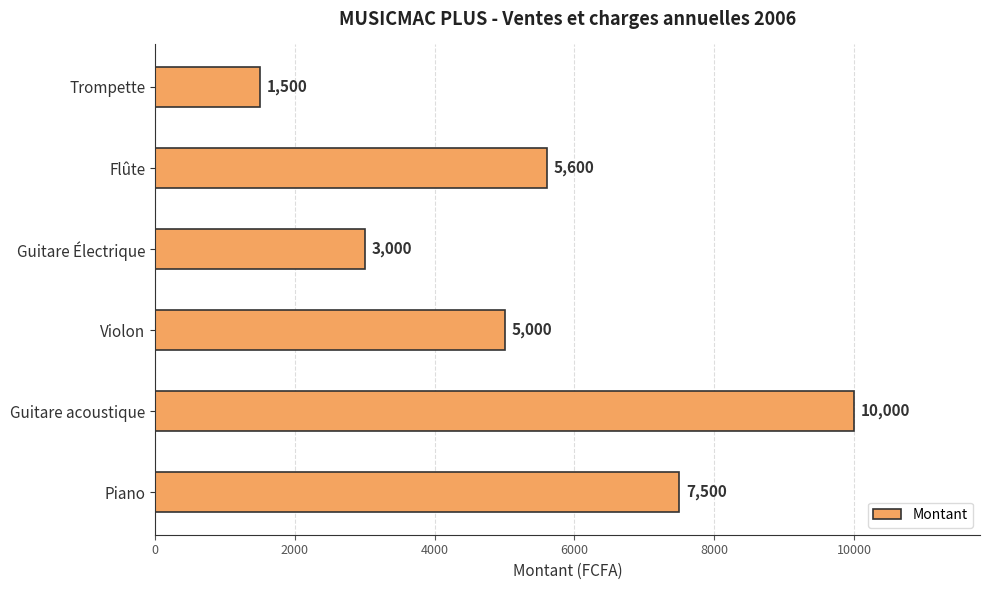

List the labels in order of value, smallest first.

Trompette, Guitare Électrique, Violon, Flûte, Piano, Guitare acoustique